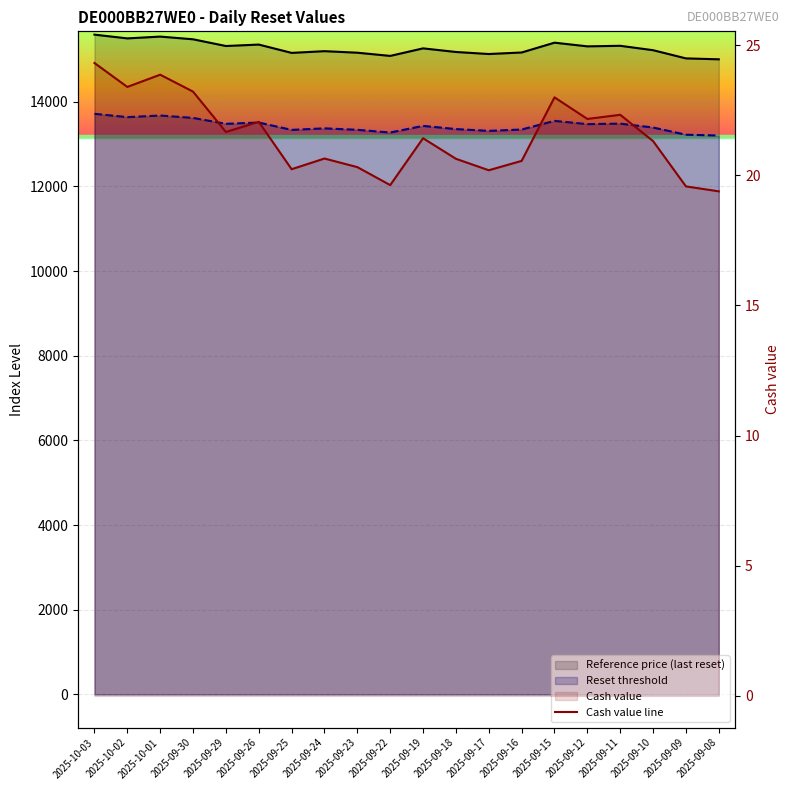

True or false: the data shows 21.3 at 2025-09-10.

True